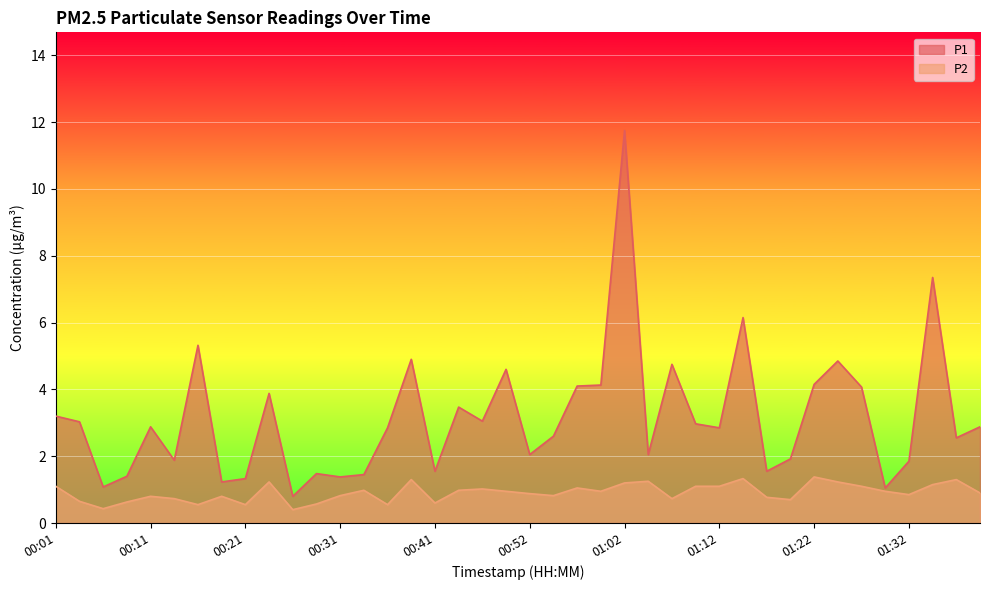

Which category has the lowest value across all series?

00:26